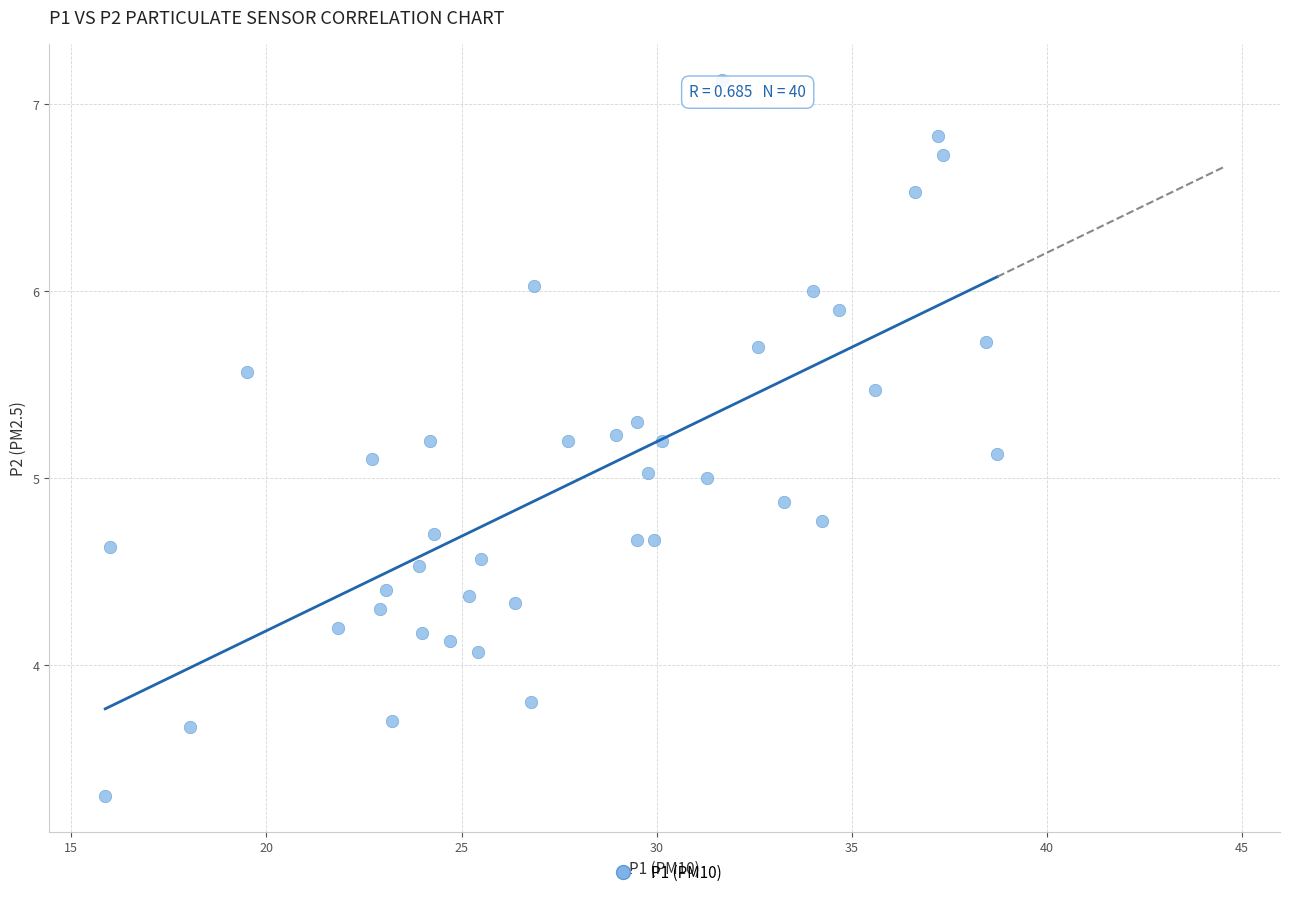

What is the range of X values (max minus min)?

22.9